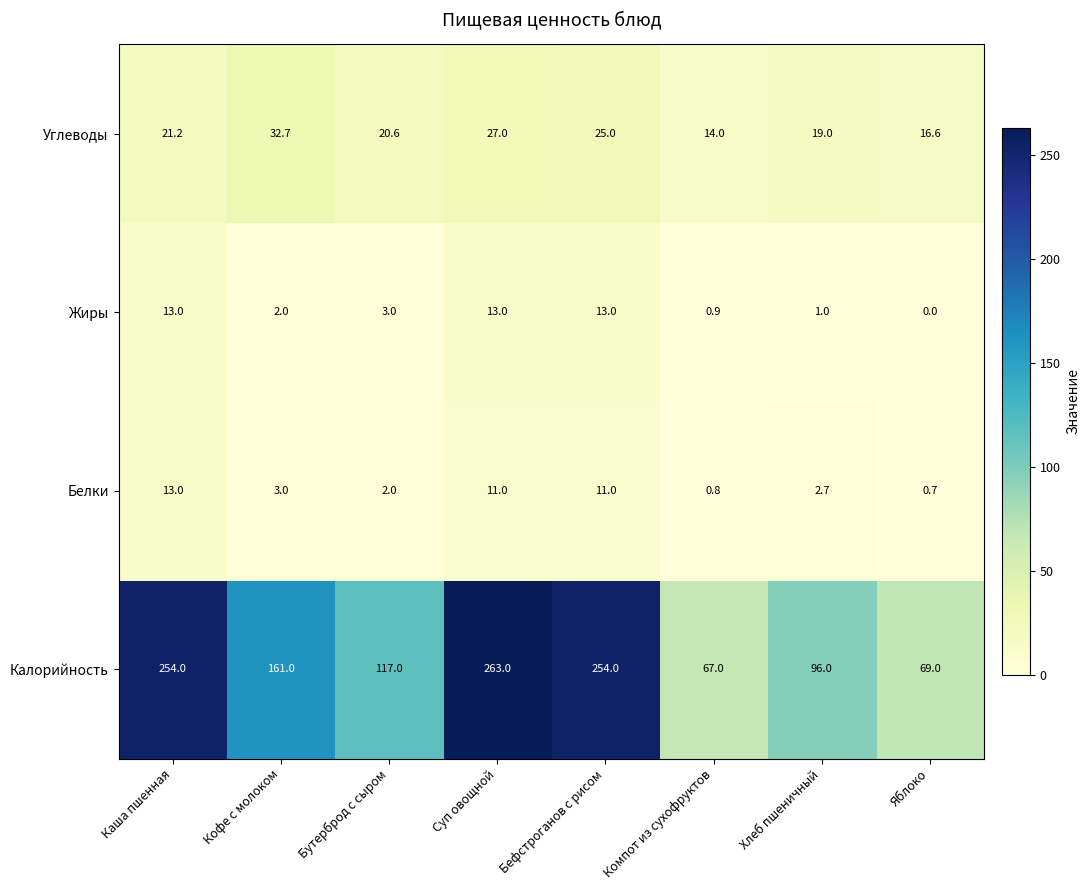

The value of Углеводы at Каша пшенная is 21.2. True or false?

True